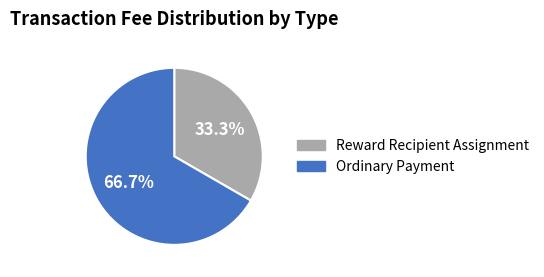

Which slice is the smallest?

Reward Recipient Assignment